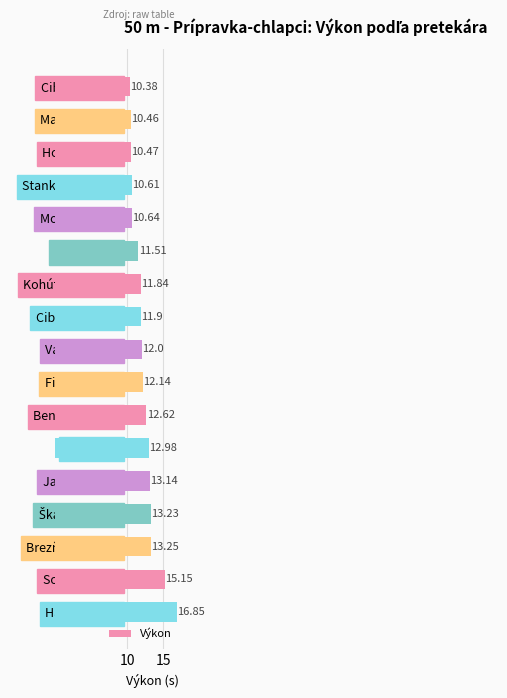

At which category does the chart reach its peak across all series?

Hano Ondrej